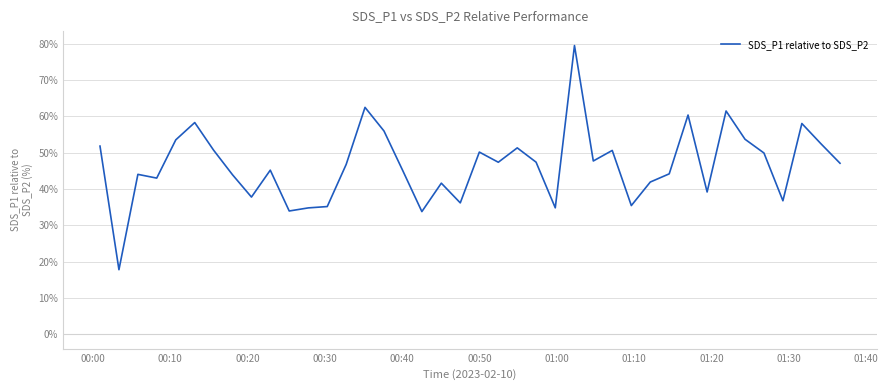

What is the minimum value shown in the chart?

17.8